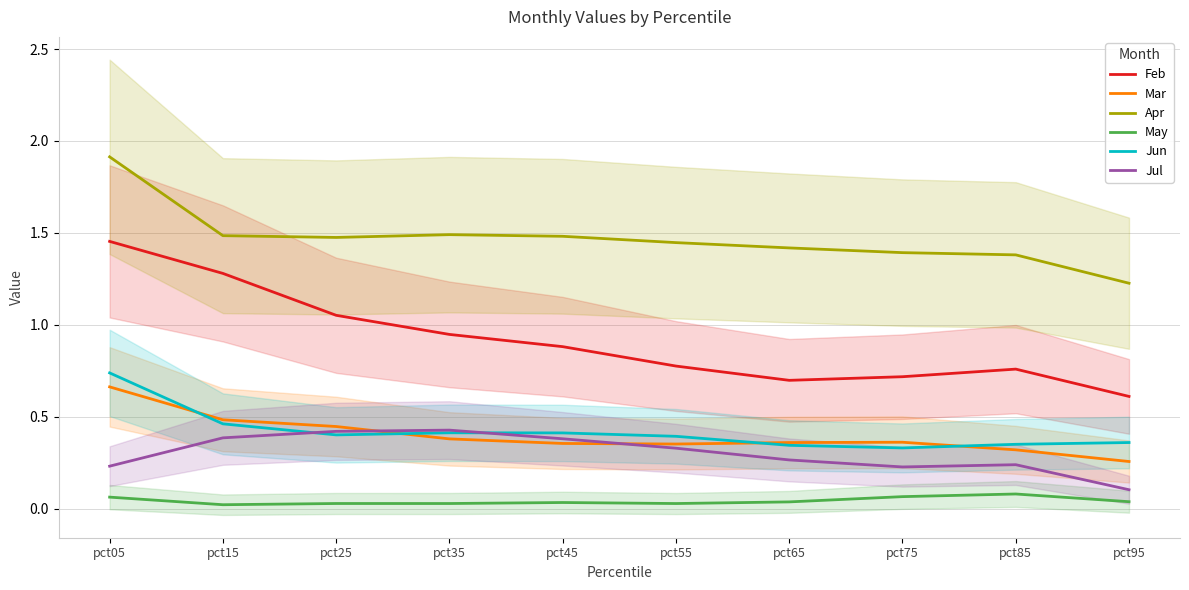

What is the difference between the maximum and second lowest values in the Apr series?

0.5